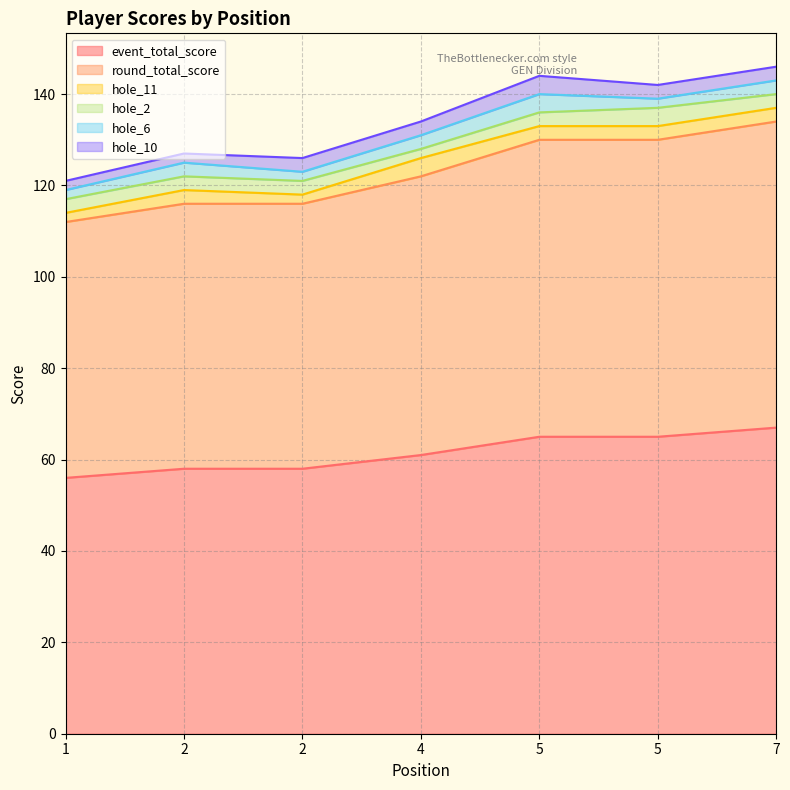

True or false: hole_10 and round_total_score cross at least once.

False